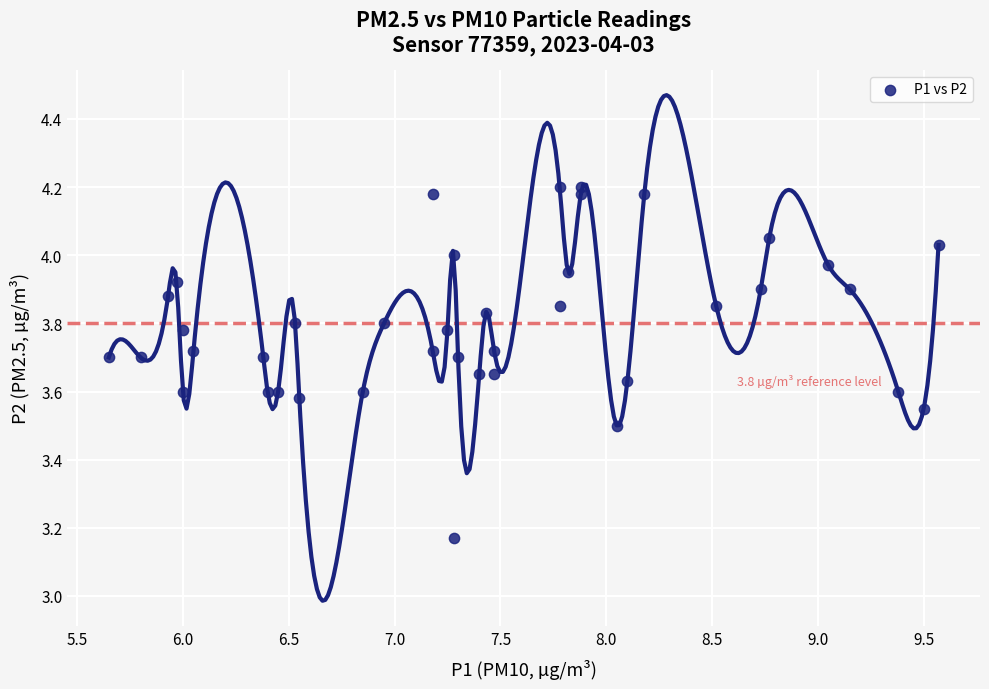

What is the range of Y values (max minus min)?

1.0